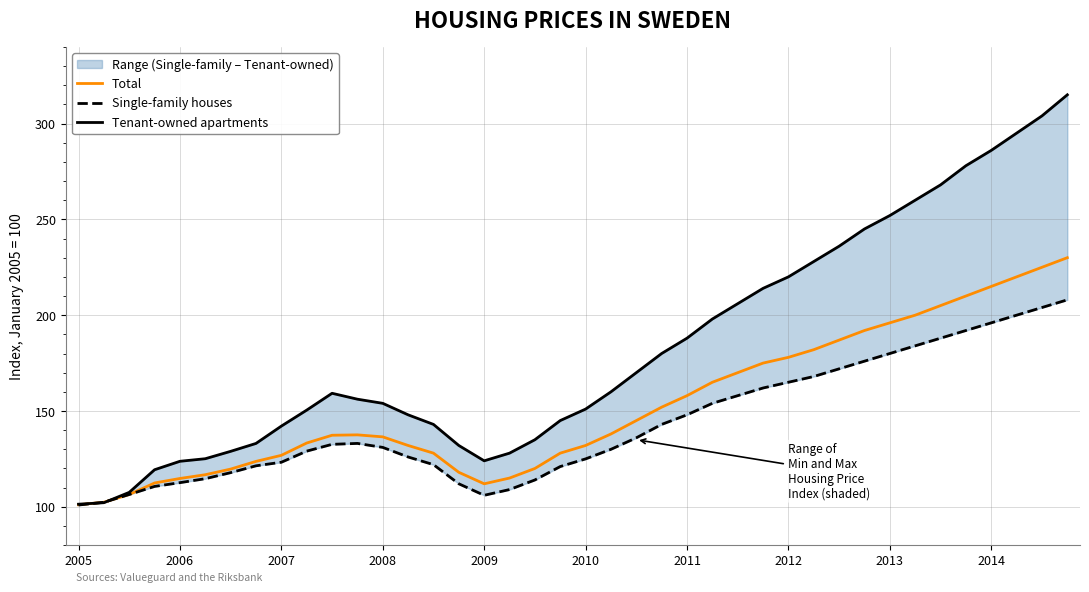

How many values in the Tenant-owned apartments series exceed 159?

20